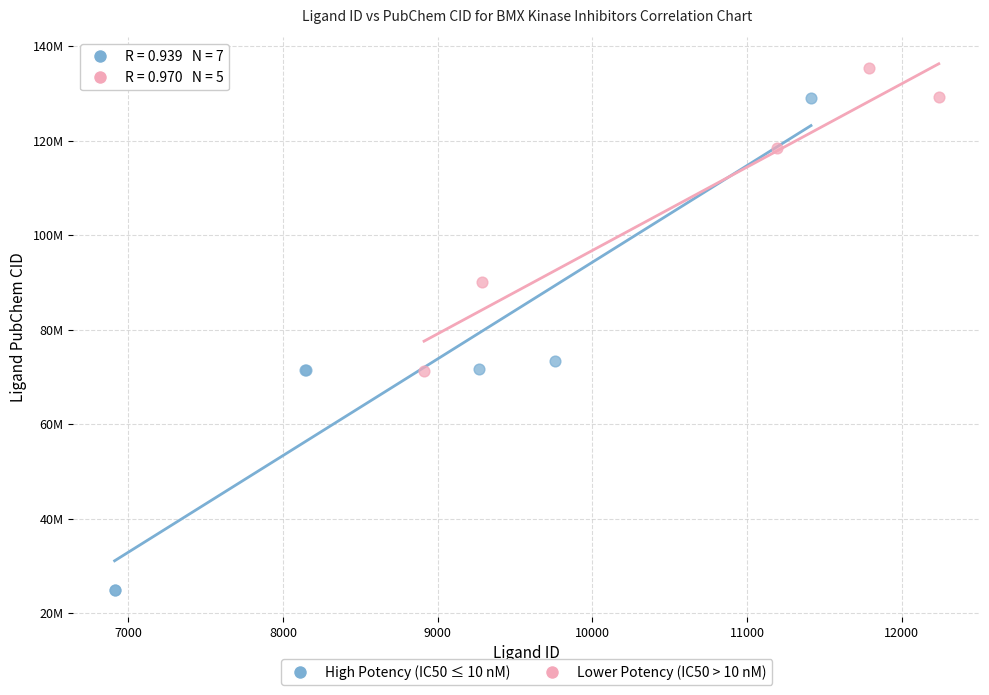

Which series reaches the maximum Y coordinate?

Lower Potency (IC50 > 10 nM)